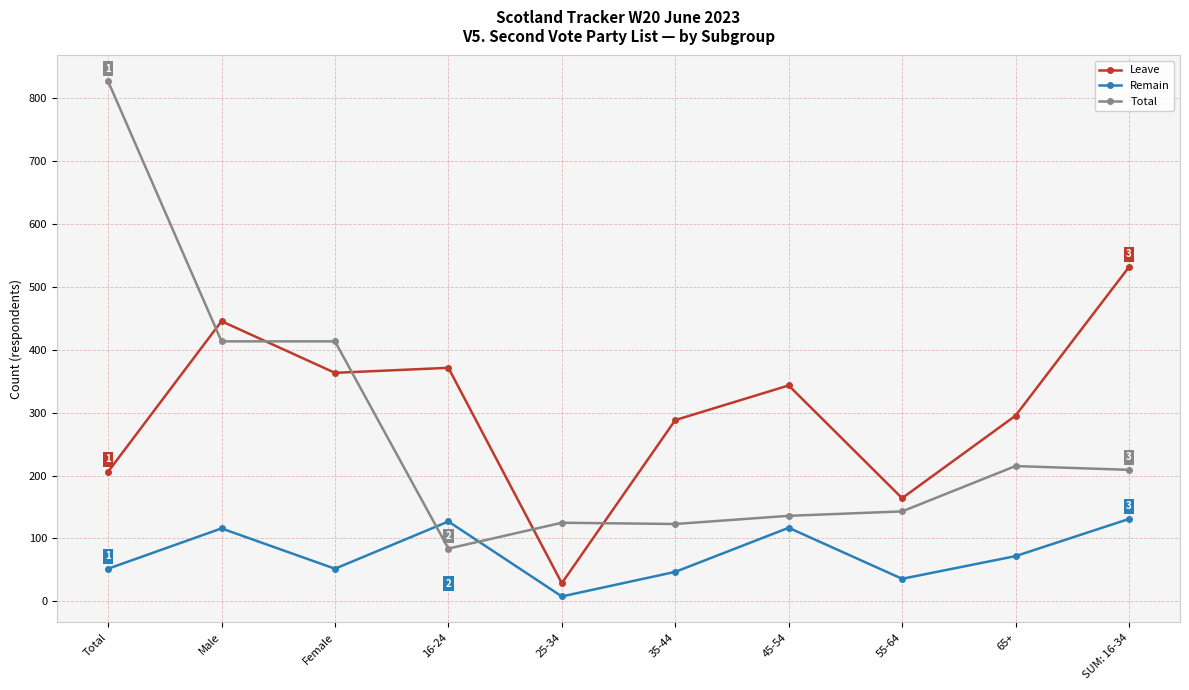

What is the label of the 4th point from the right?

45-54